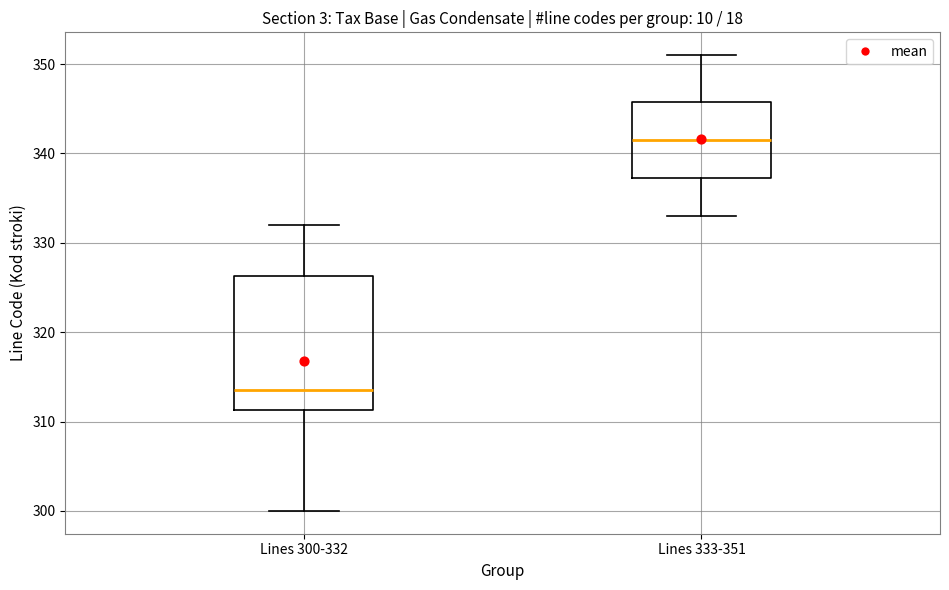

Reading left to right, transcribe this box plot: for each box, give where its median line is, the range the box spans, and where its two whiskers end, as read against the y-axis. The values are not printed on the chart, so give them approximately, as read against the axis.

Lines 300-332: median 314, box 311 to 326, whiskers 300 to 332
Lines 333-351: median 342, box 337 to 346, whiskers 333 to 351